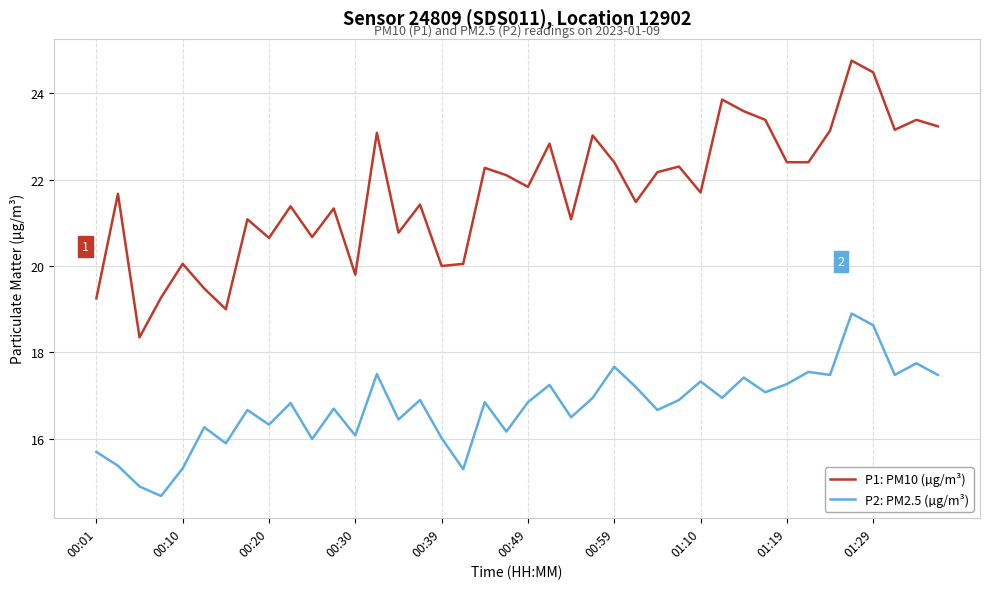

Which series has the largest total across all categories?

P1: PM10 (µg/m³)